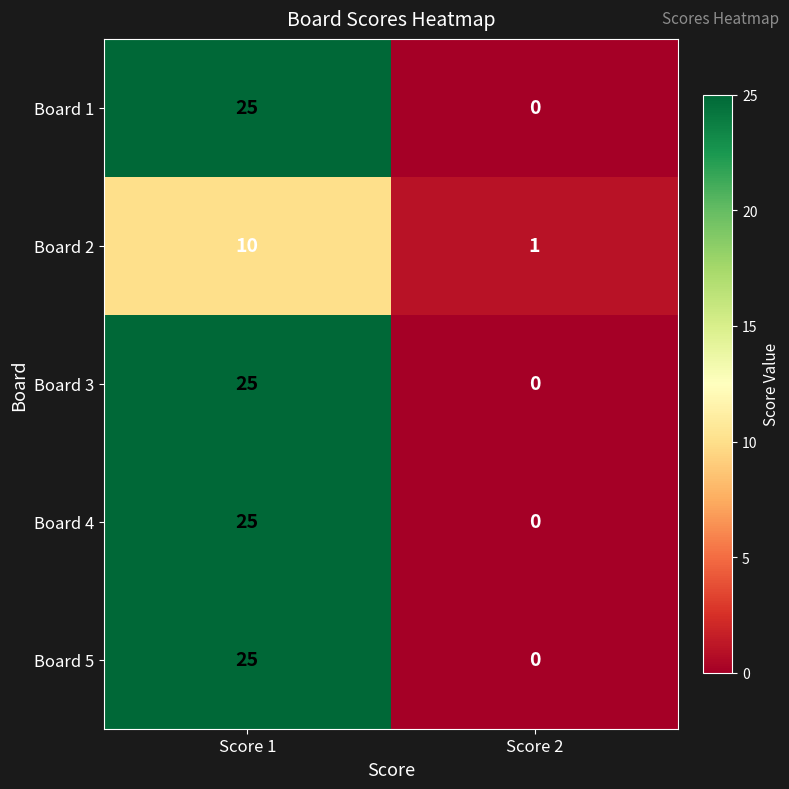

How many series are shown in this chart?

5